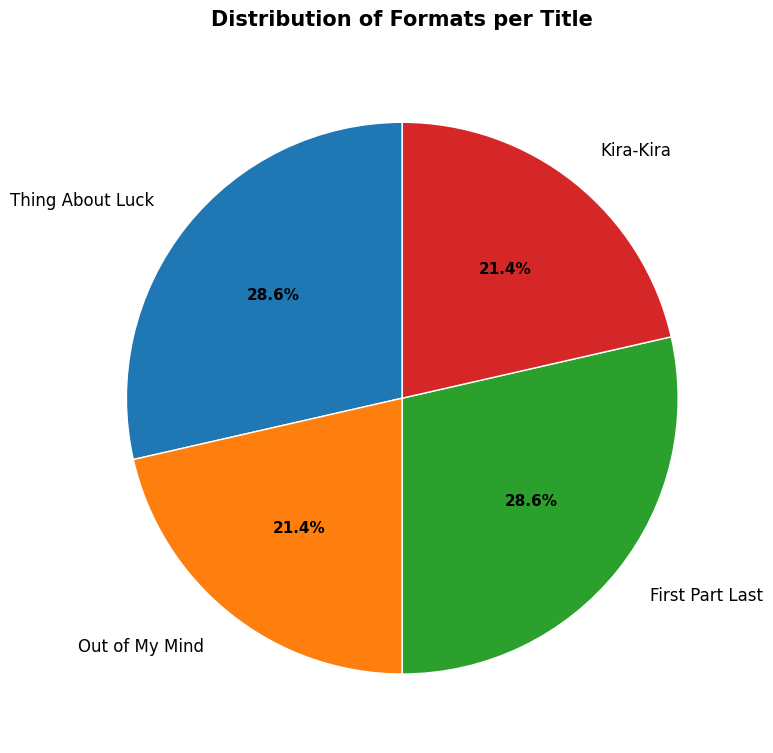

What is the ratio of the value at Thing About Luck to the value at Out of My Mind?

1.3